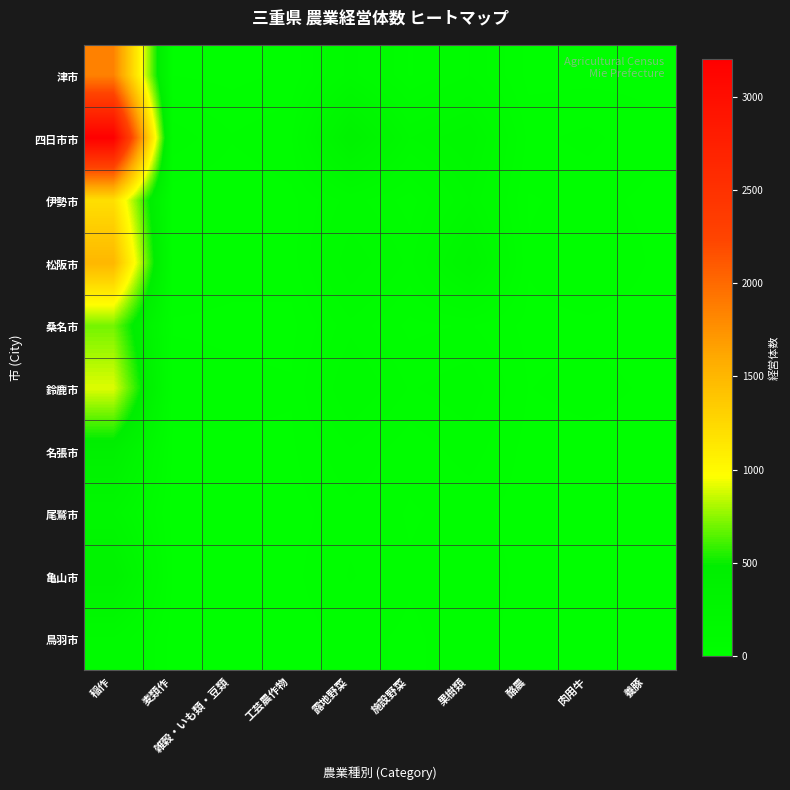

What is the total value across all series at 稲作?

10422